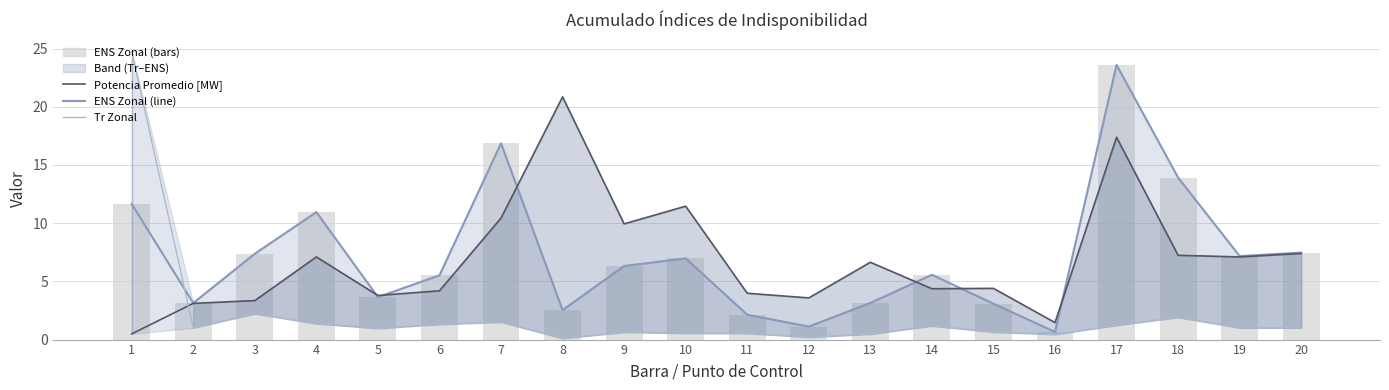

The value of ENS Zonal at 18 is 13.9. True or false?

True